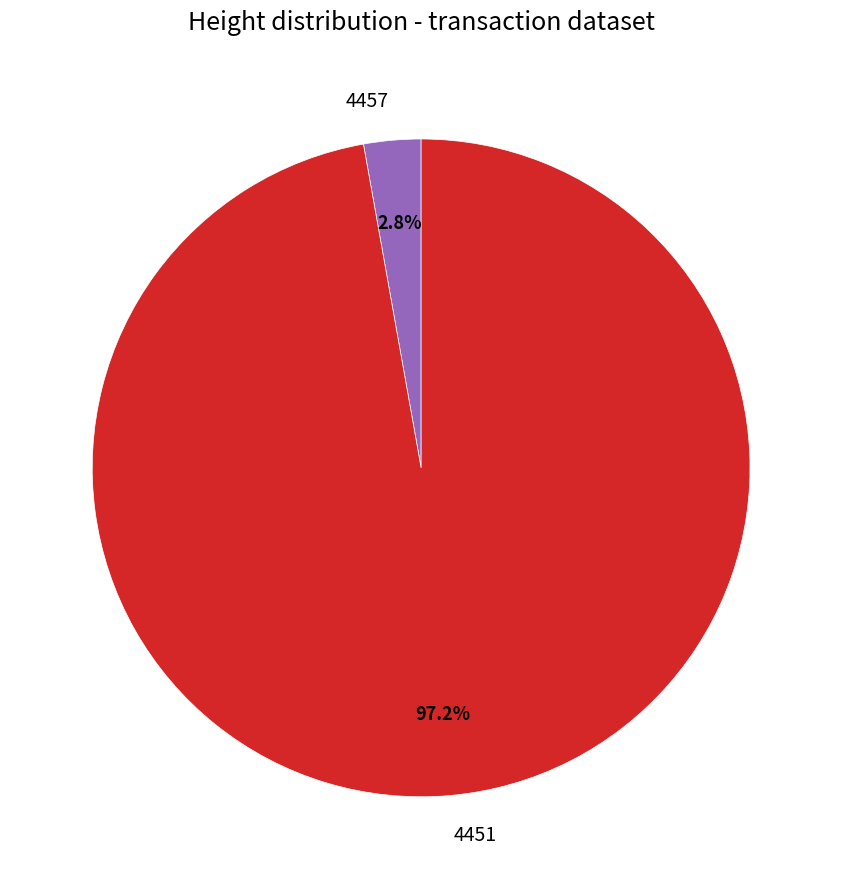

Does 4457 account for over 50% of the chart?

No